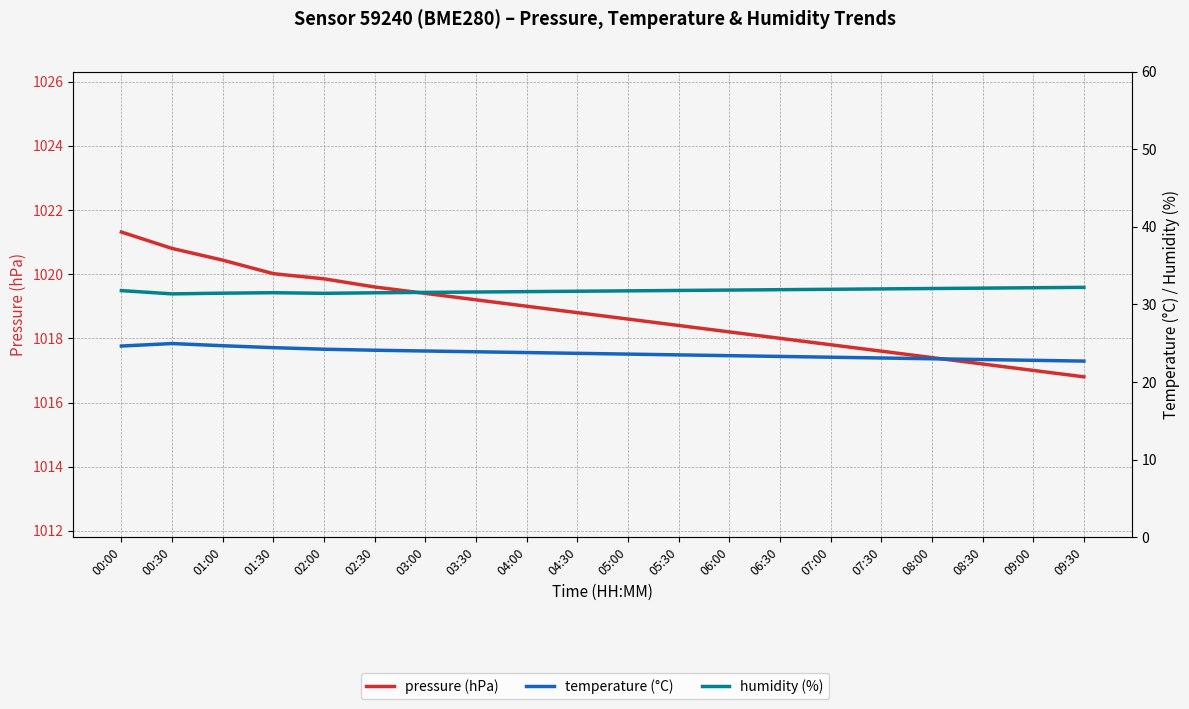

At which label does temperature (°C) reach its minimum?

09:30